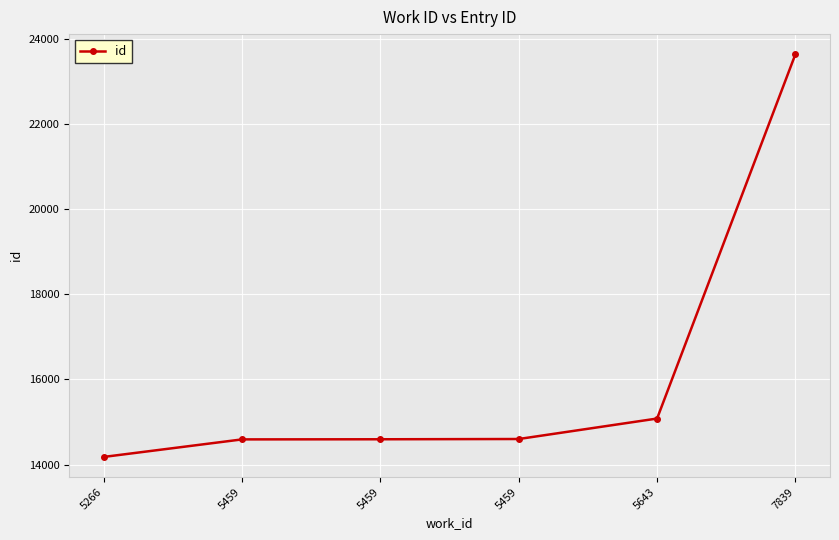

What is the average value?

16114